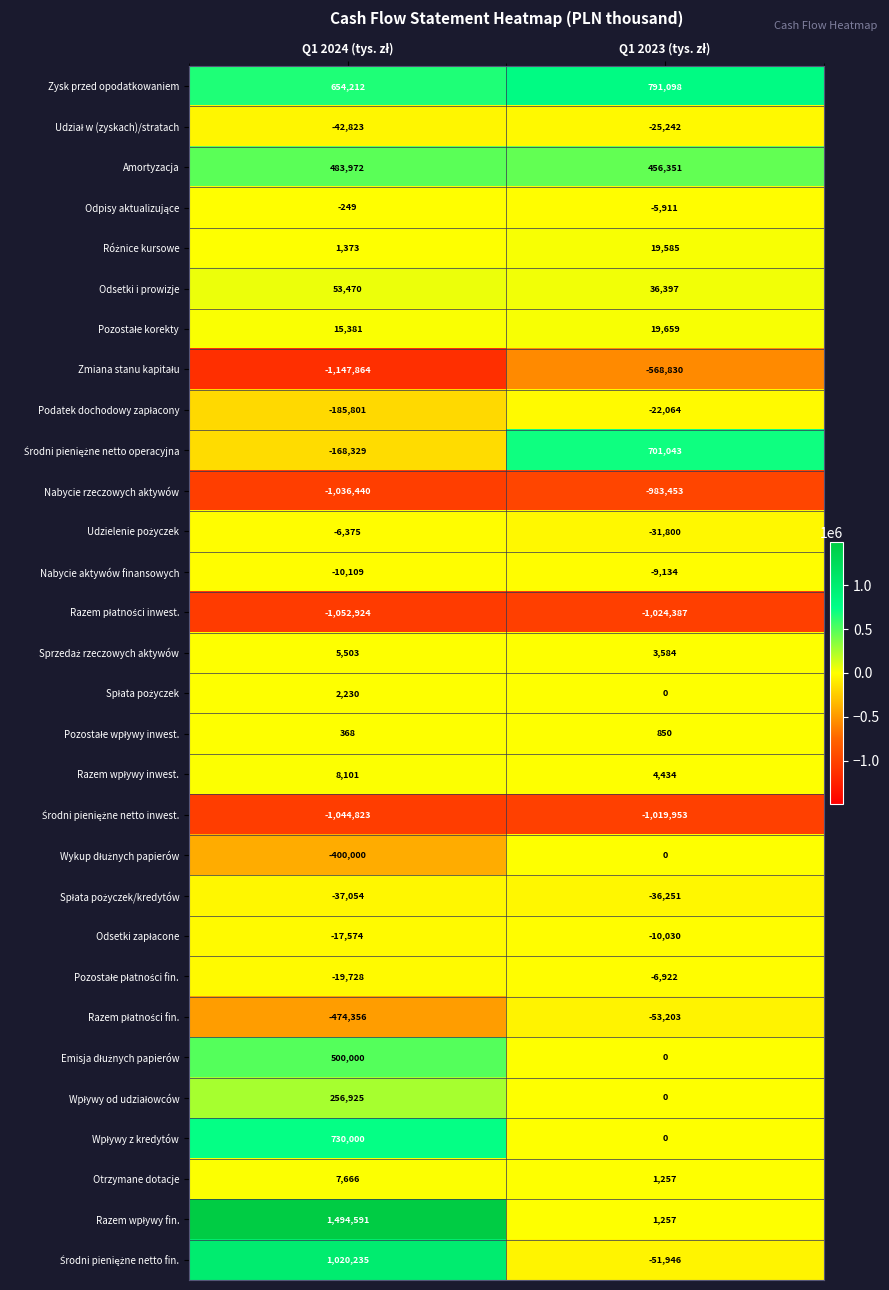

What is the smallest value displayed?

-1147864